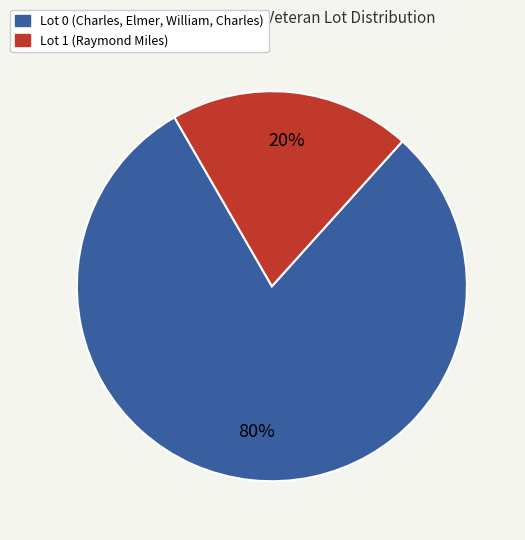

To the nearest percent, what is the average slice percentage?

50%